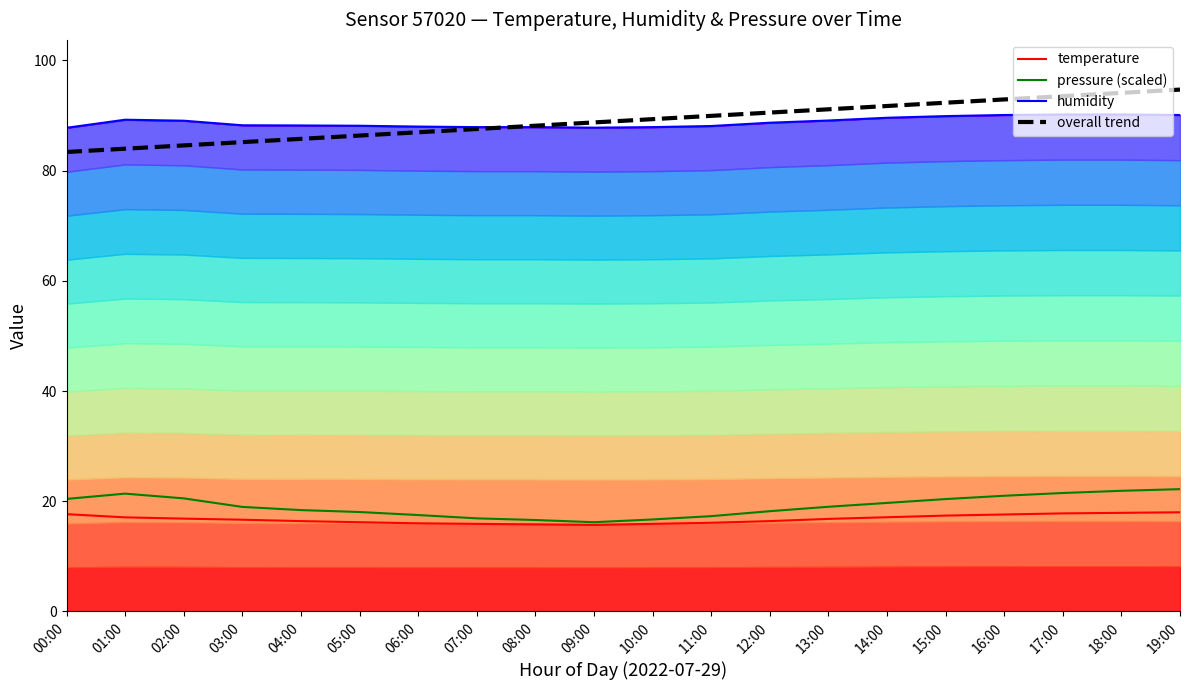

True or false: temperature has more than 1 points higher than both neighbors.

False